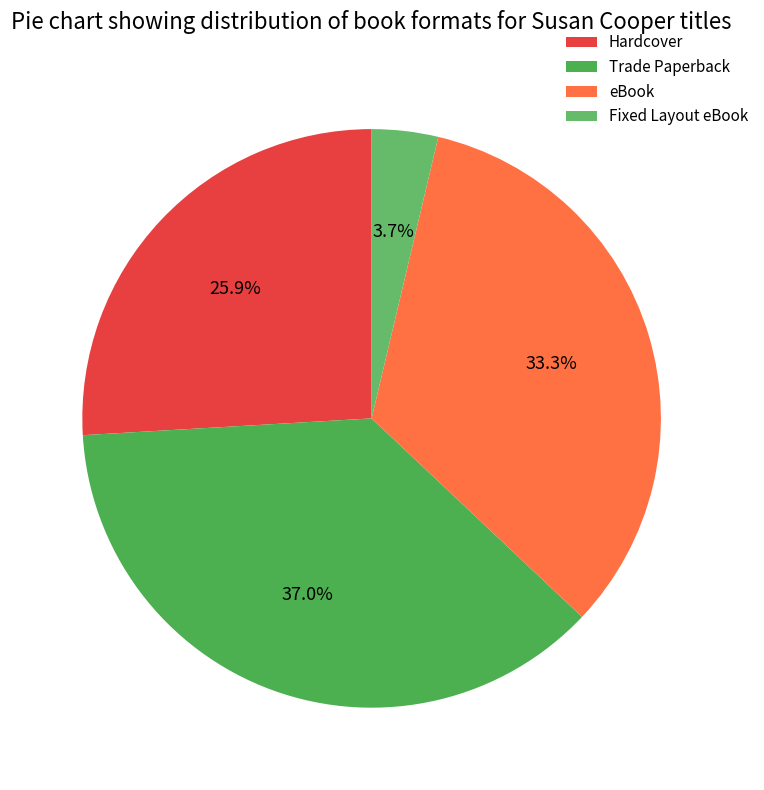

True or false: Trade Paperback accounts for 37% of the total.

True